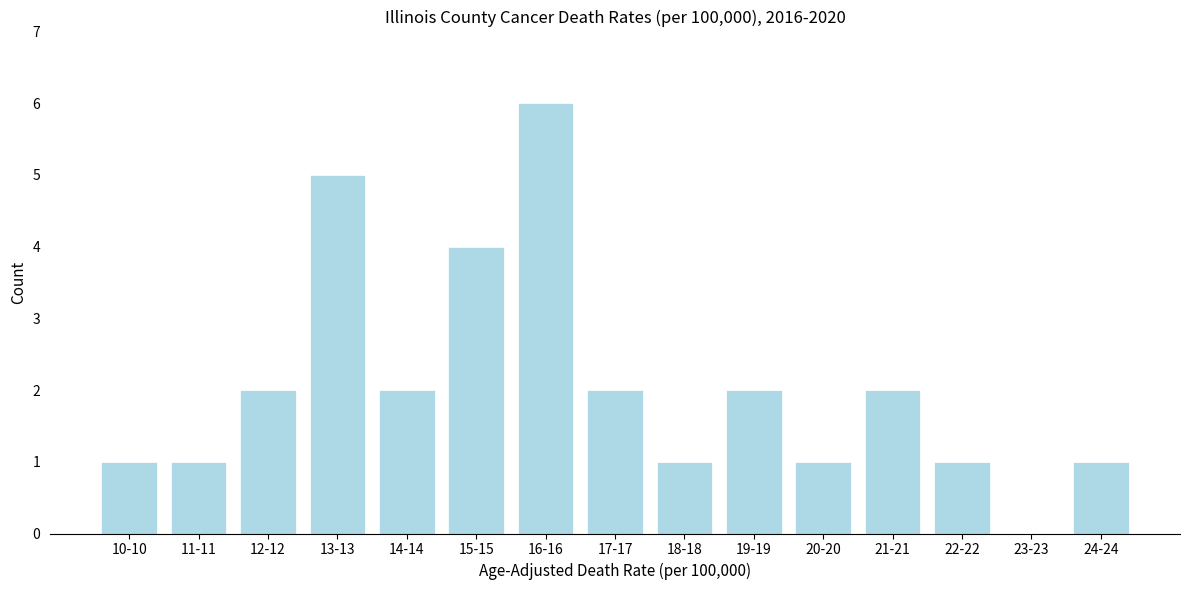

Reading right to left, extract all data points from this chart.

24-24=1	23-23=0	22-22=1	21-21=2	20-20=1	19-19=2	18-18=1	17-17=2	16-16=6	15-15=4	14-14=2	13-13=5	12-12=2	11-11=1	10-10=1